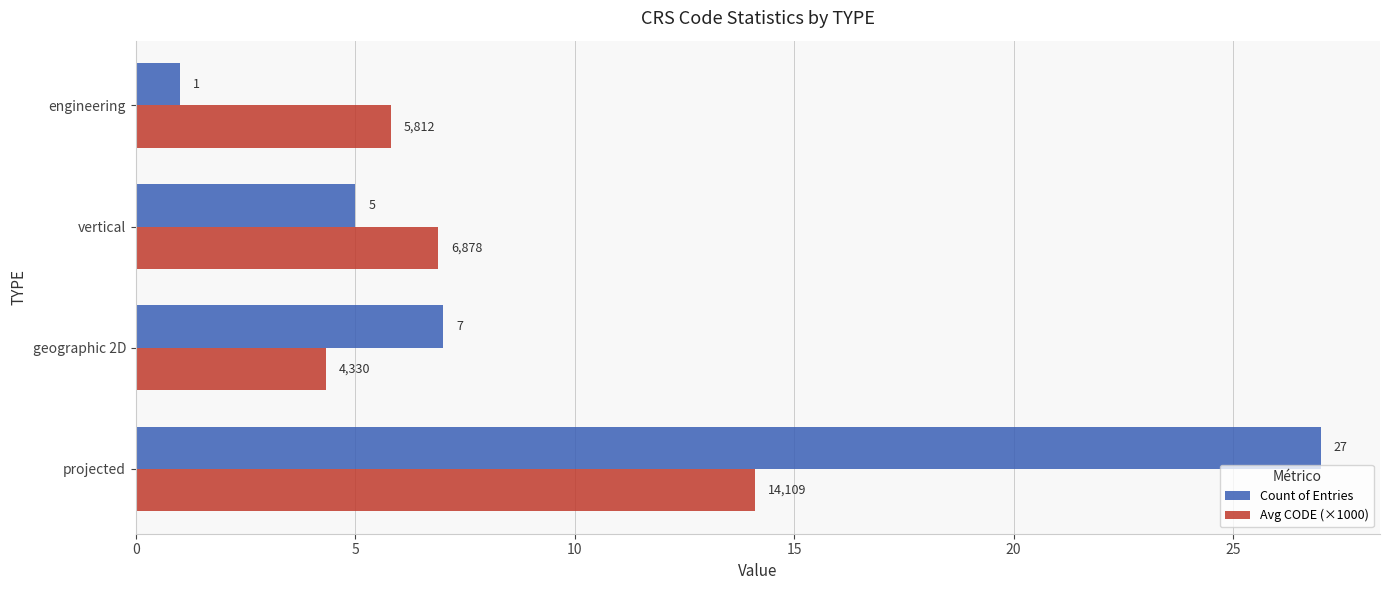

Is it true that Avg CODE (×1000) equals 1.3 at geographic 2D?

False